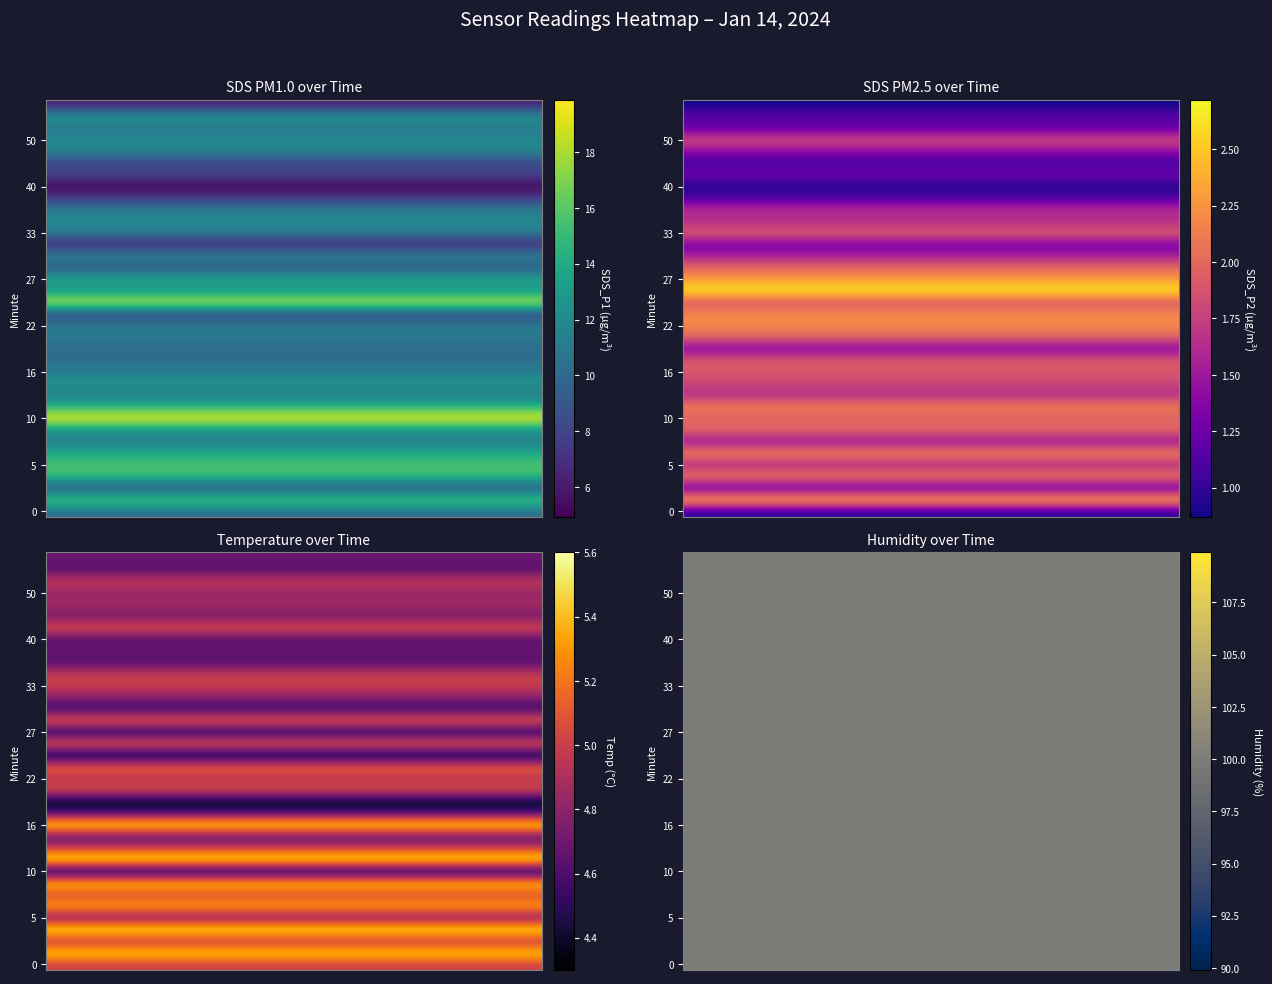

What is the greatest value displayed?

99.9